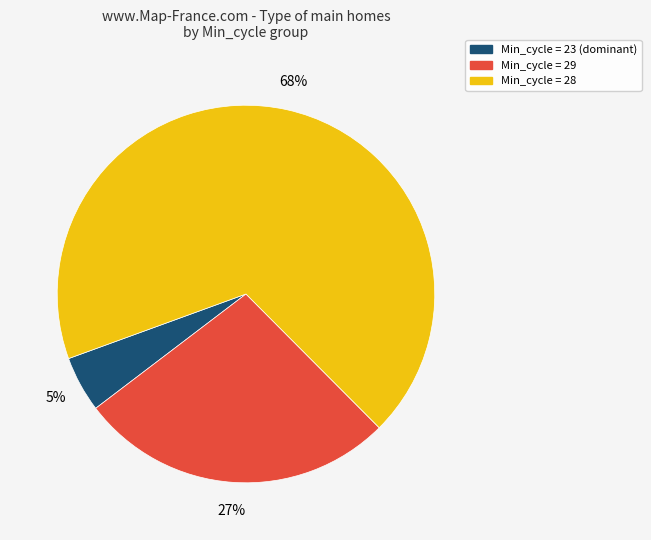

Is there any slice that represents more than half of the pie?

Yes